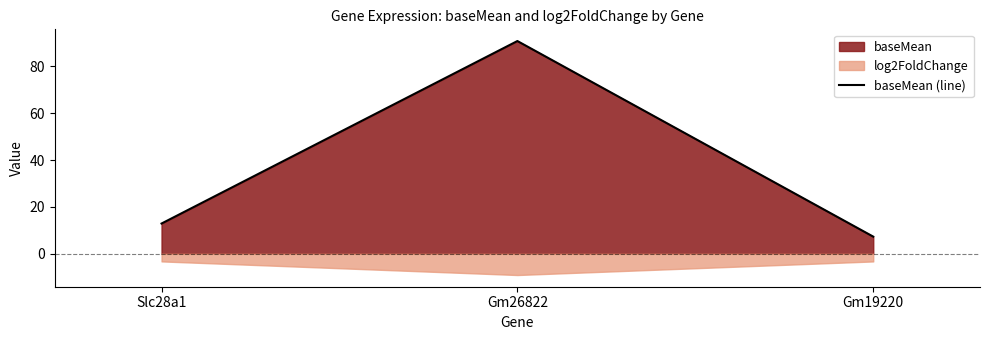

Is it true that the value at Gm26822 is 144.7?

False